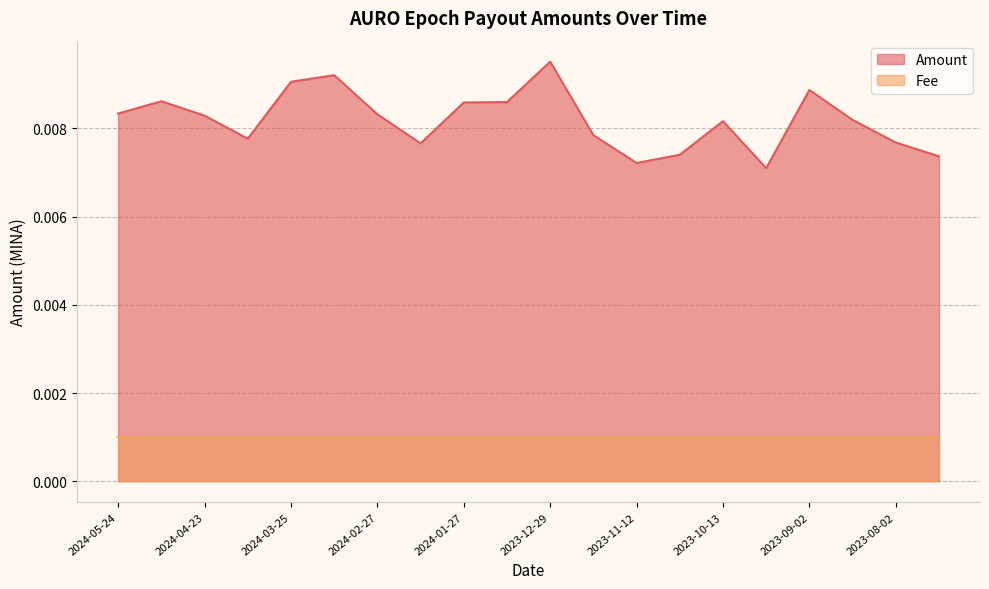

Reading left to right, what are all the values shown in this chart?

2024-05-24=0.0	2024-05-09=0.0	2024-04-23=0.0	2024-04-10=0.0	2024-03-25=0.0	2024-03-12=0.0	2024-02-27=0.0	2024-02-10=0.0	2024-01-27=0.0	2024-01-13=0.0	2023-12-29=0.0	2023-12-14=0.0	2023-11-12=0.0	2023-10-28=0.0	2023-10-13=0.0	2023-09-14=0.0	2023-09-02=0.0	2023-08-18=0.0	2023-08-02=0.0	2023-07-17=0.0